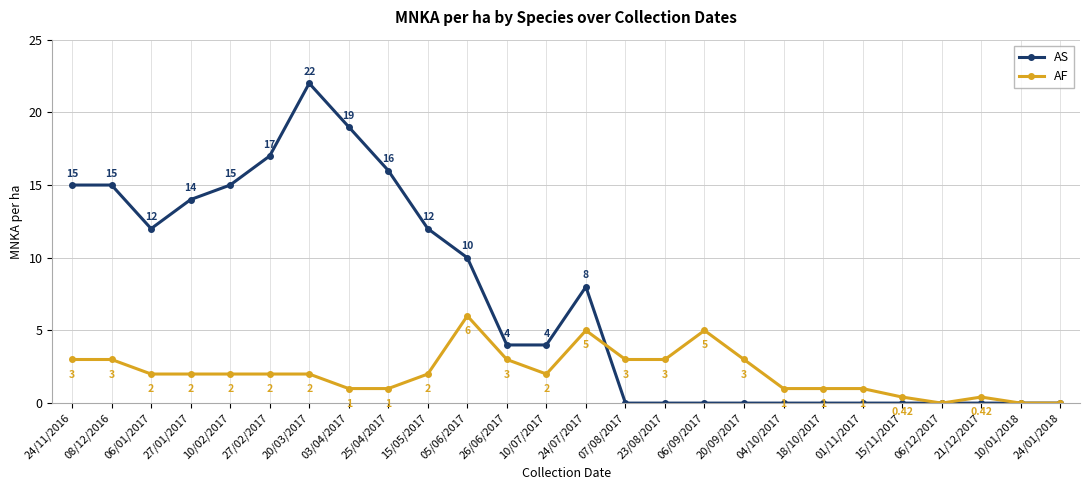

At which category is the sum across all series the highest?

20/03/2017